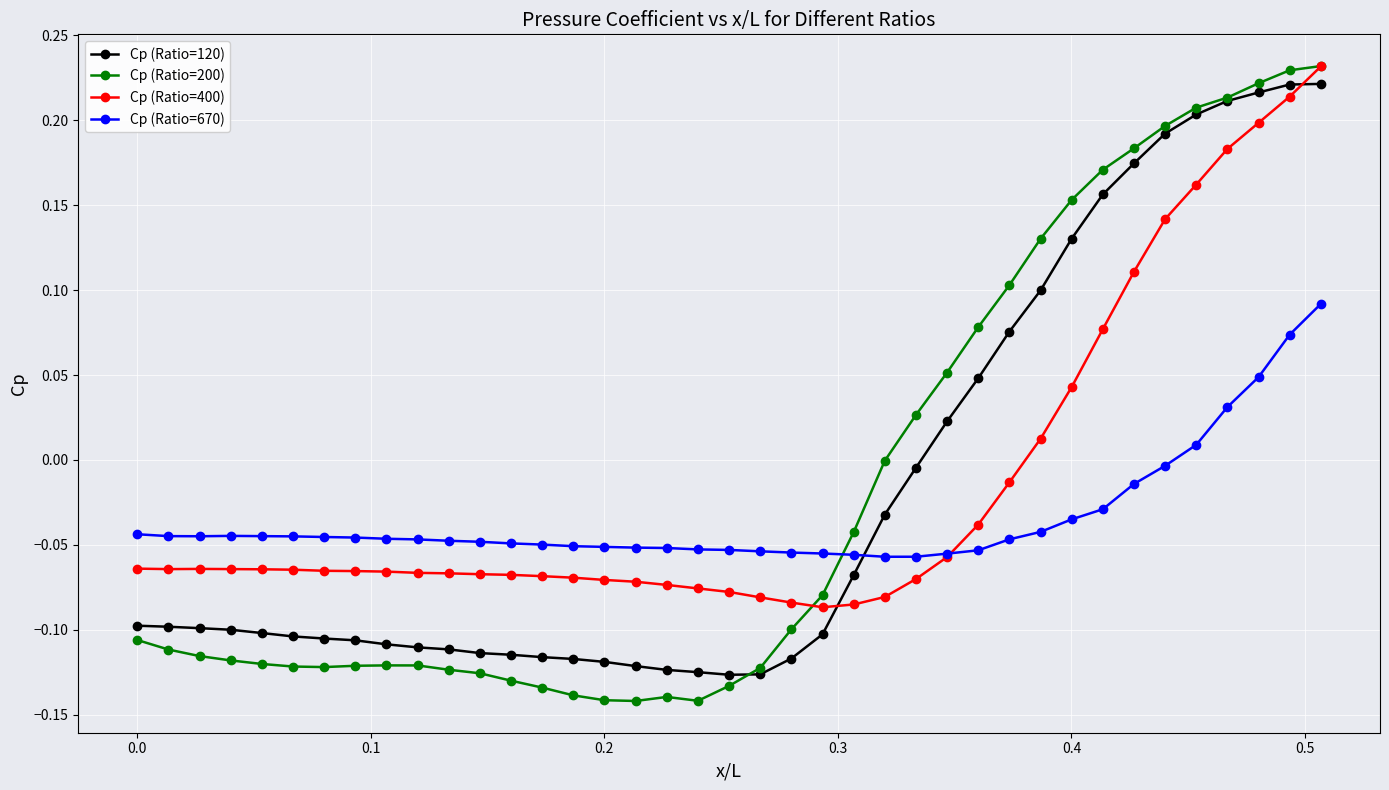

Which series has the largest range (max minus min)?

Cp (Ratio=200)